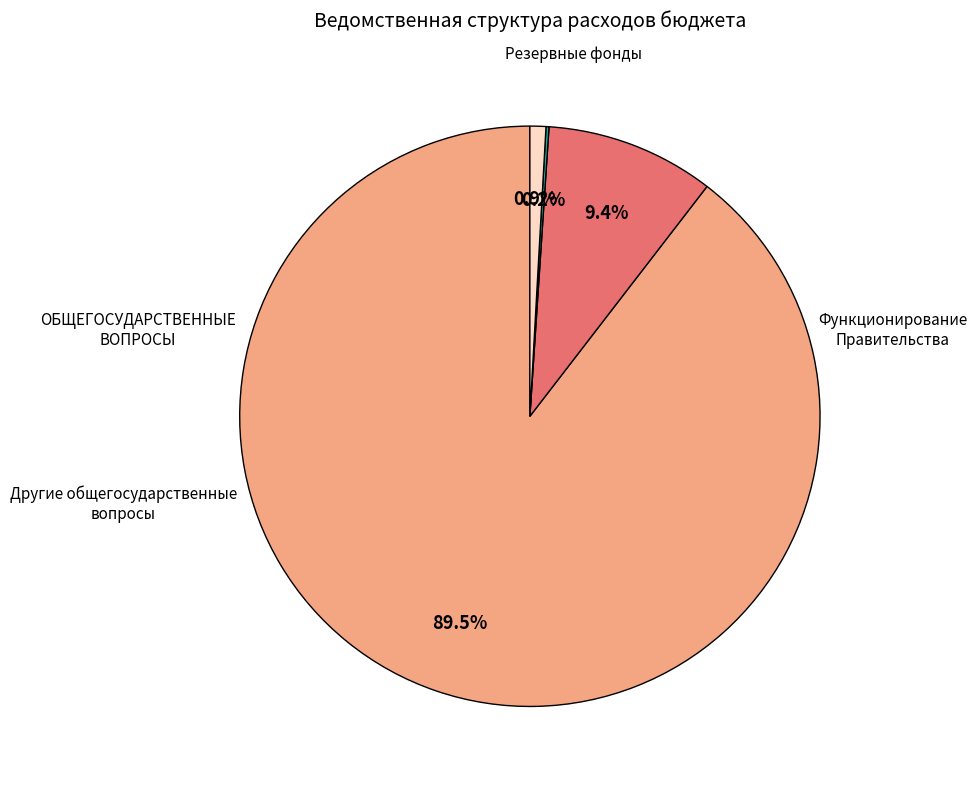

Does any single category account for the majority?

Yes